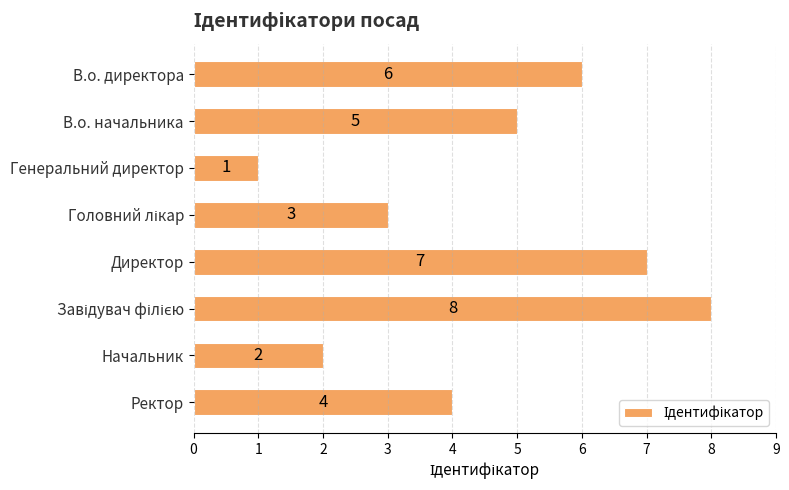

What value does the data have at Директор?

7